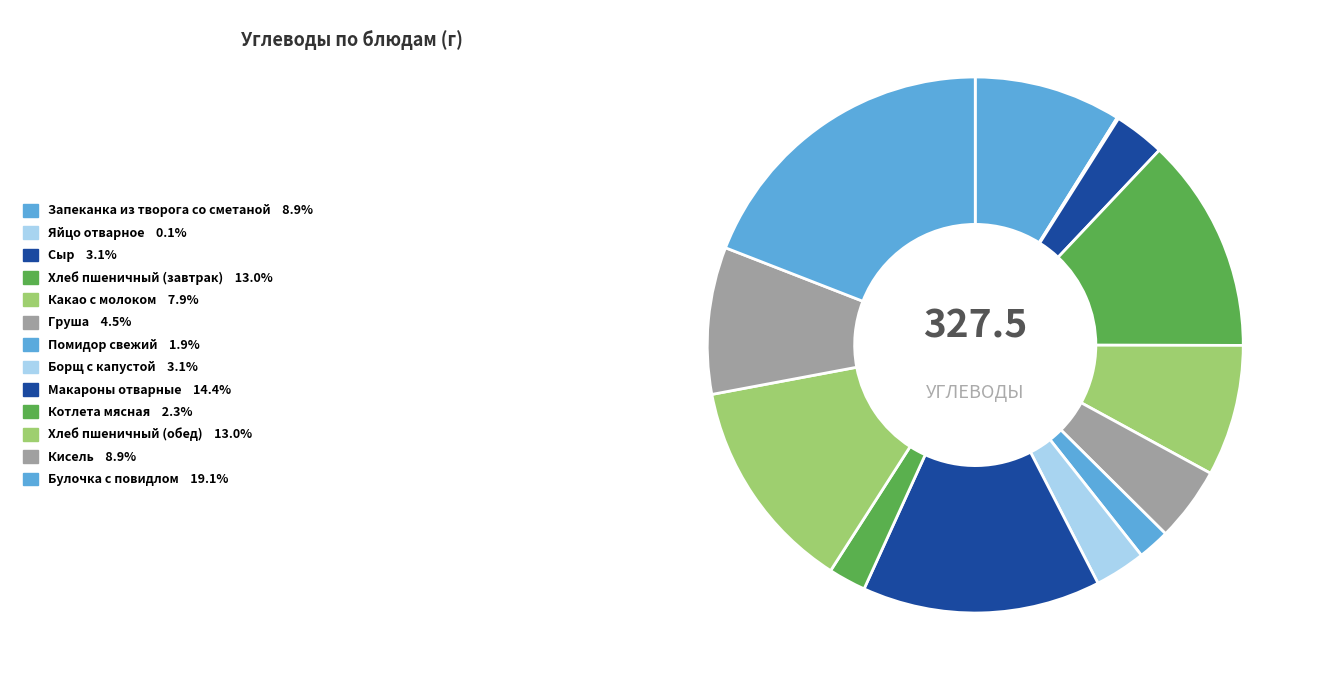

Which category has the smallest portion of the pie?

Яйцо отварное